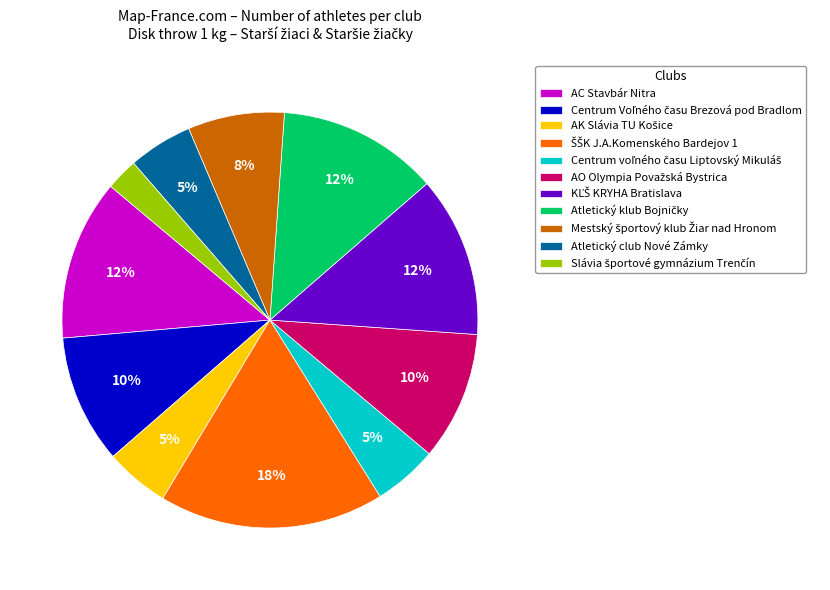

Count the number of slices in the pie.

11